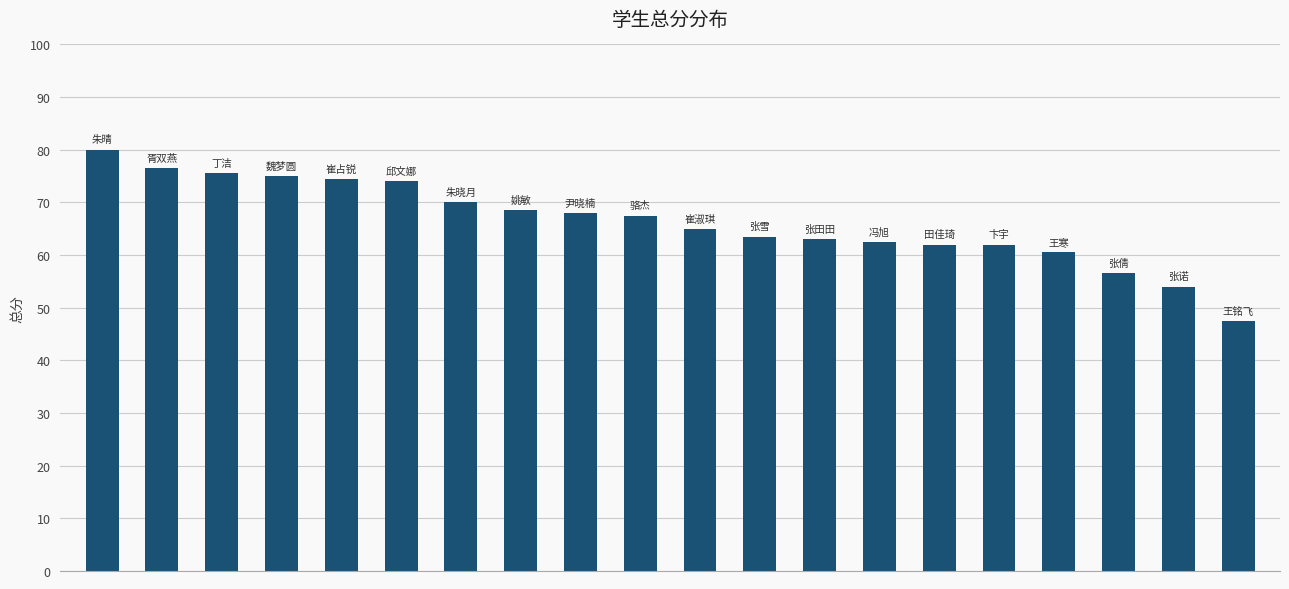

What is the greatest value displayed?

80.0